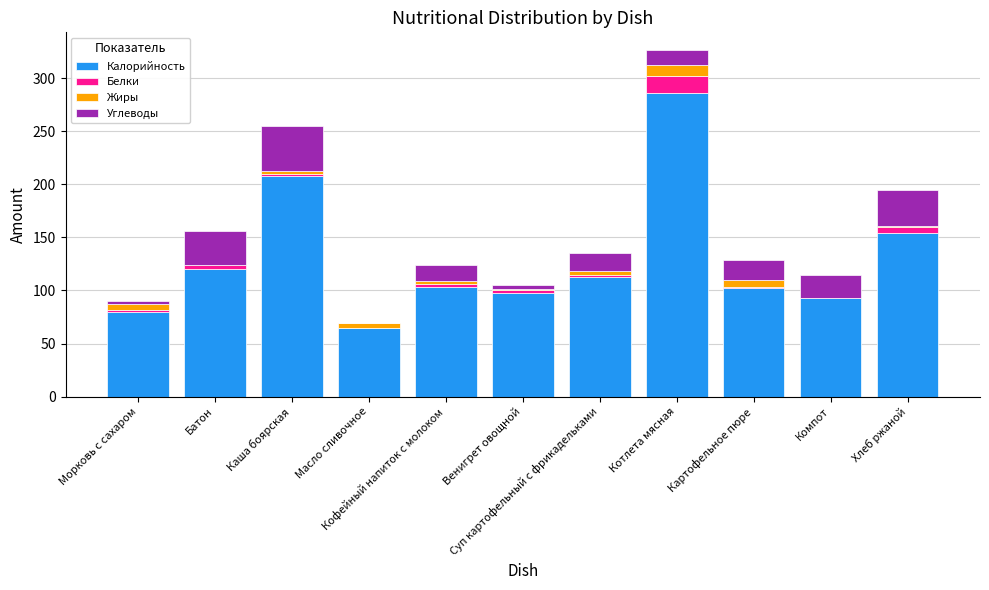

What is the highest value of the Калорийность series?

286.0